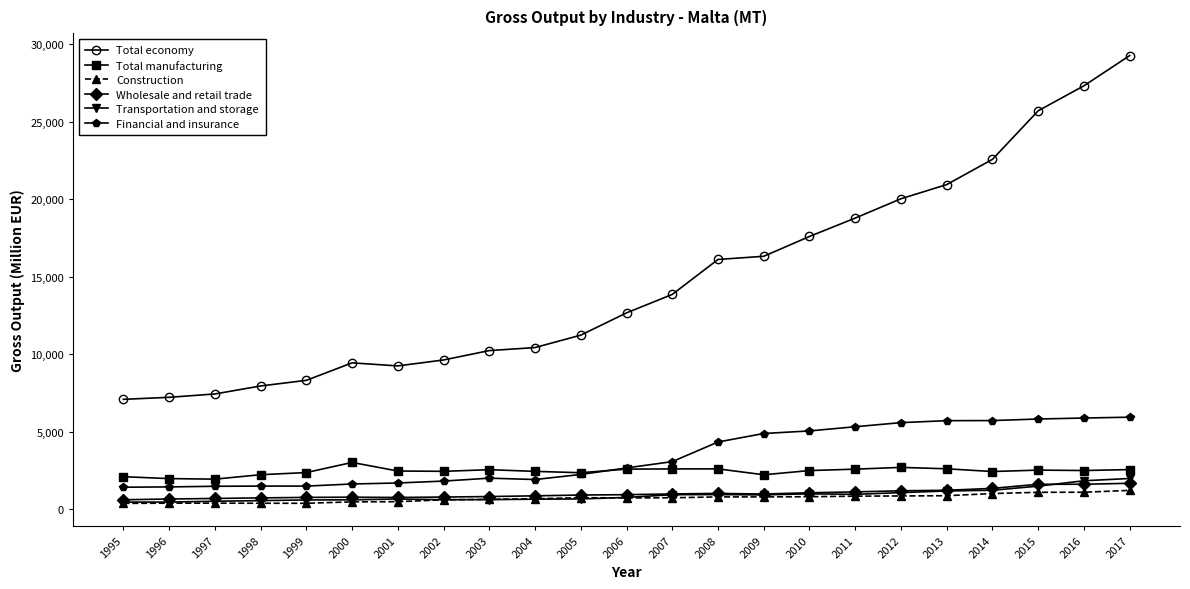

The value of Financial and insurance at 2009 is 4874.2. True or false?

True